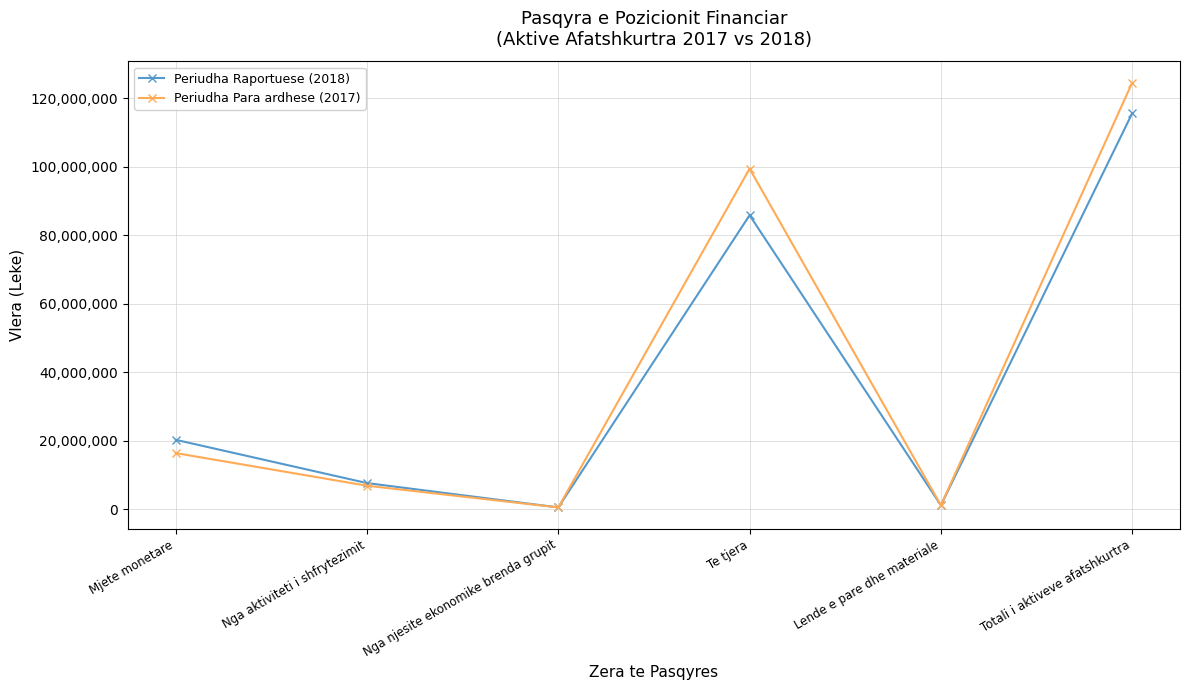

Rank the series at Totali i aktiveve afatshkurtra from lowest to highest value.

Periudha Raportuese (2018), Periudha Para ardhese (2017)